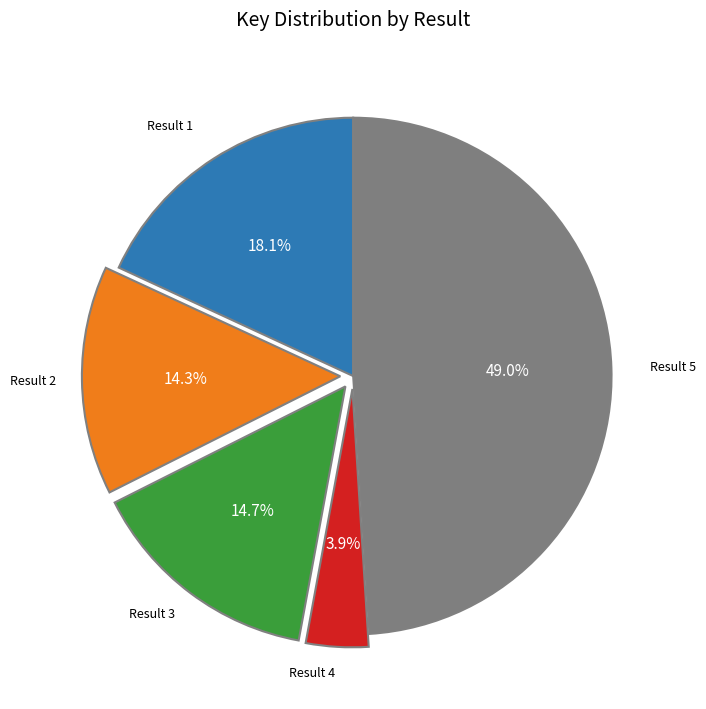

Is there a majority slice in this chart?

No